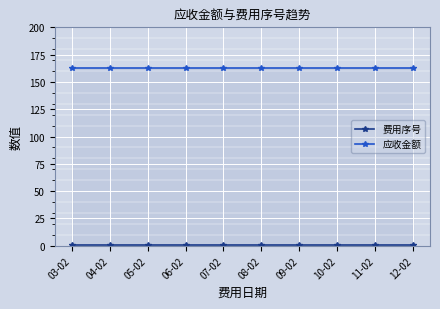

True or false: 费用序号 and 应收金额 cross at least once.

False